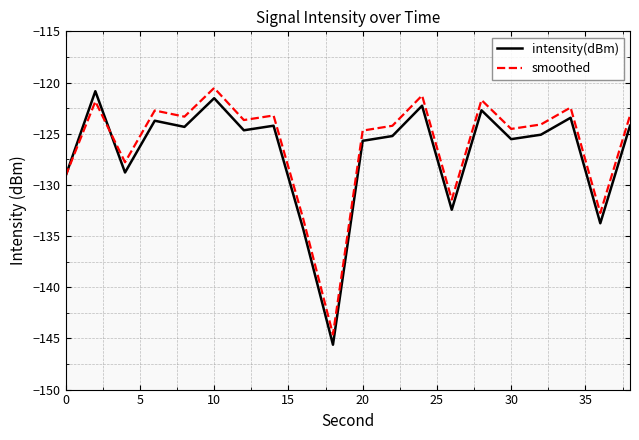

What is the maximum value shown in the chart?

-120.5